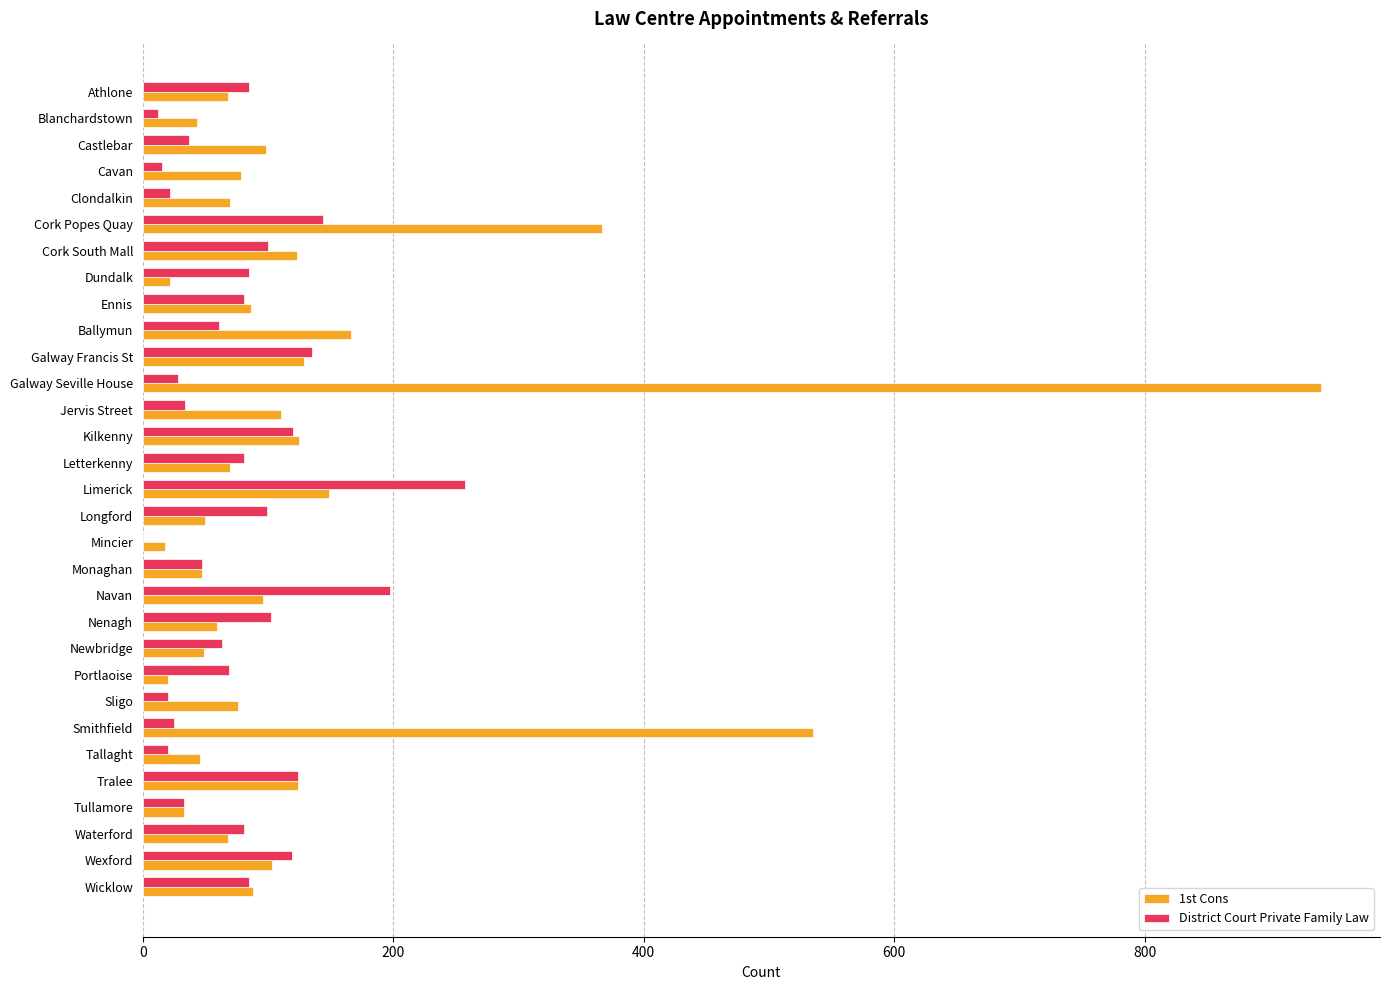

What is the sum of all District Court Private Family Law values?

2381